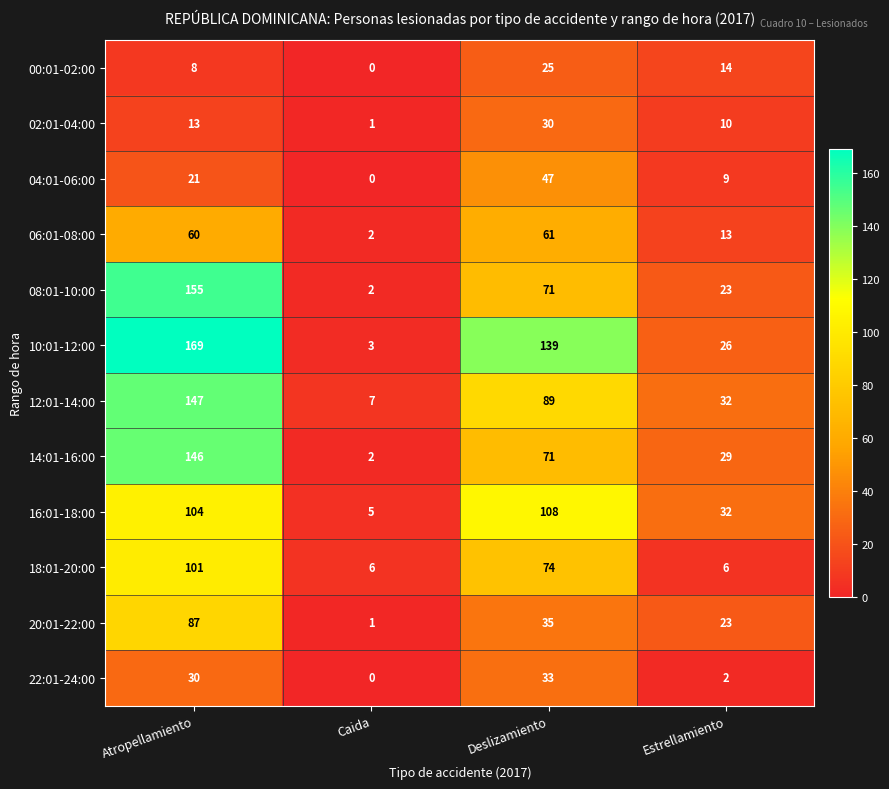

What is the difference between the maximum and minimum values in the 20:01-22:00 series?

86